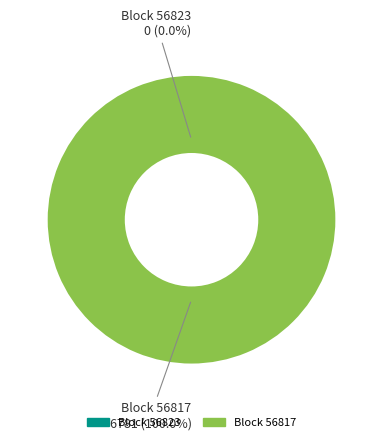

To the nearest percent, what is the difference between the 56823 and 56817 slice percentages?

100%